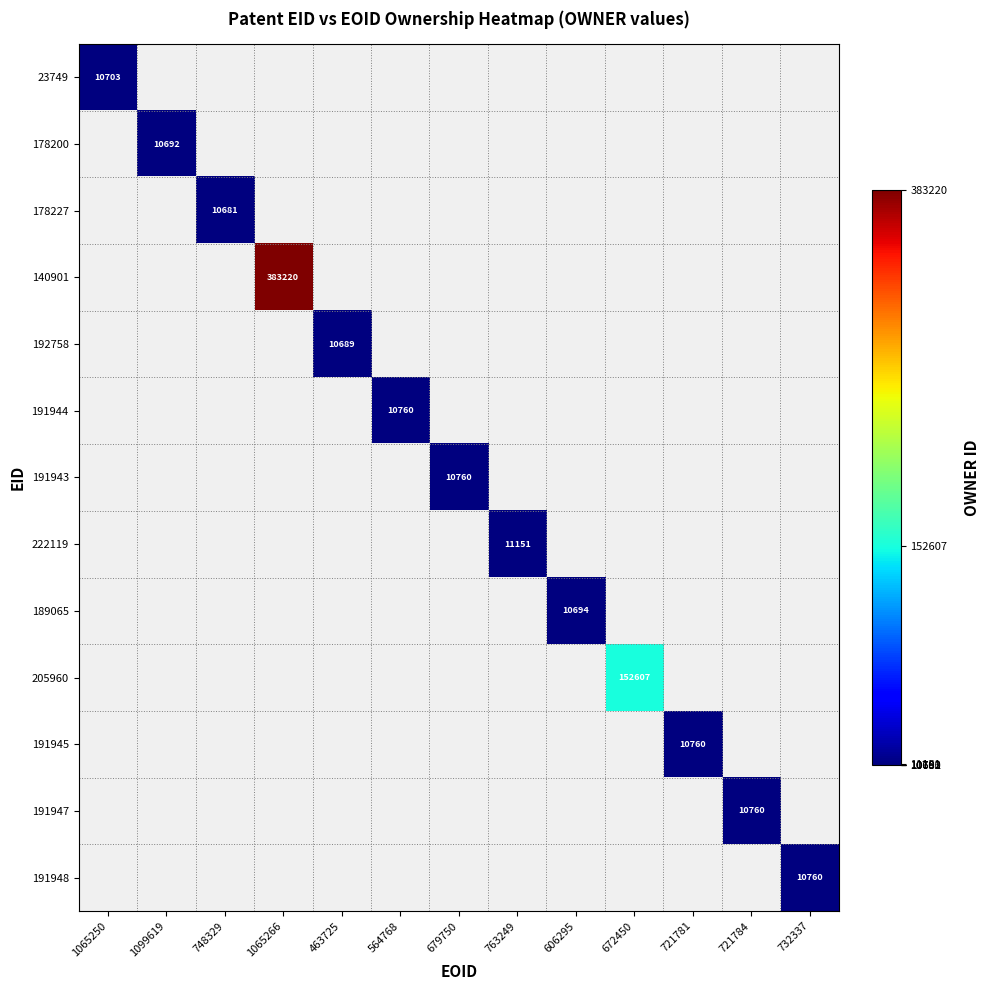

What is the minimum value shown in the chart?

10681.0